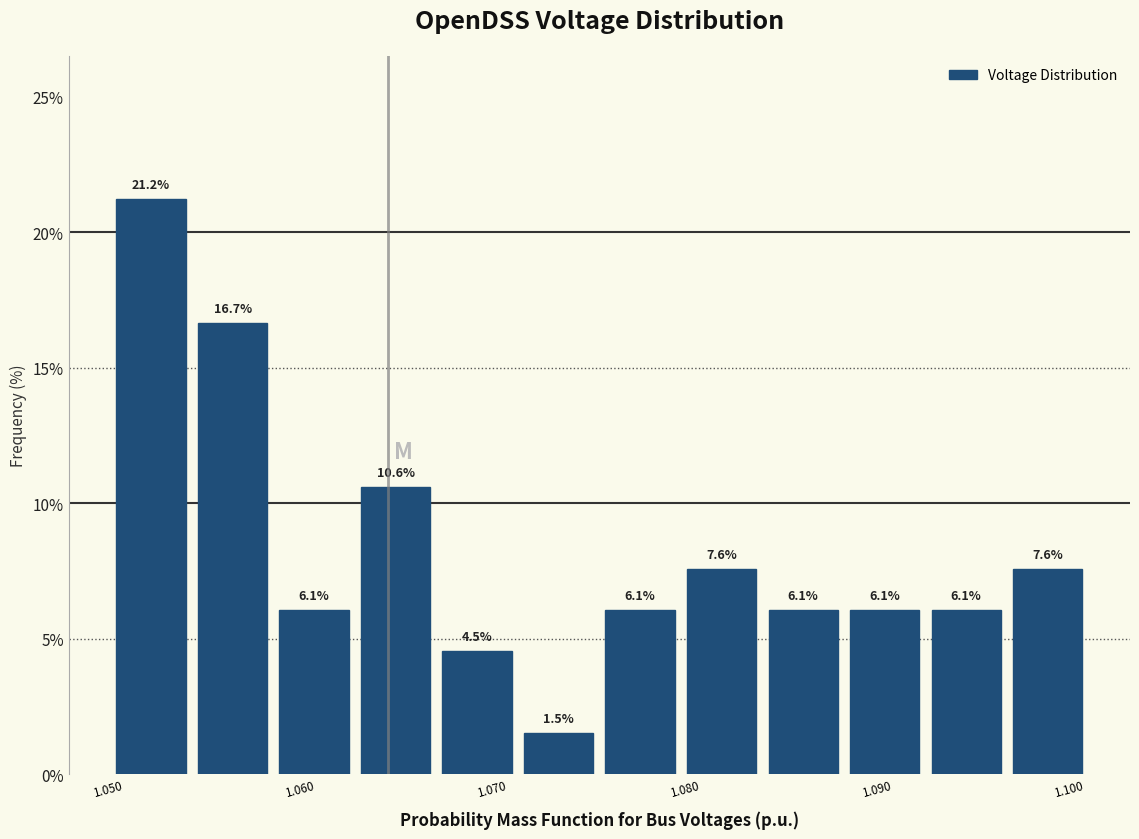

Which range on the x-axis has the tallest bar?

1.050 to 1.054